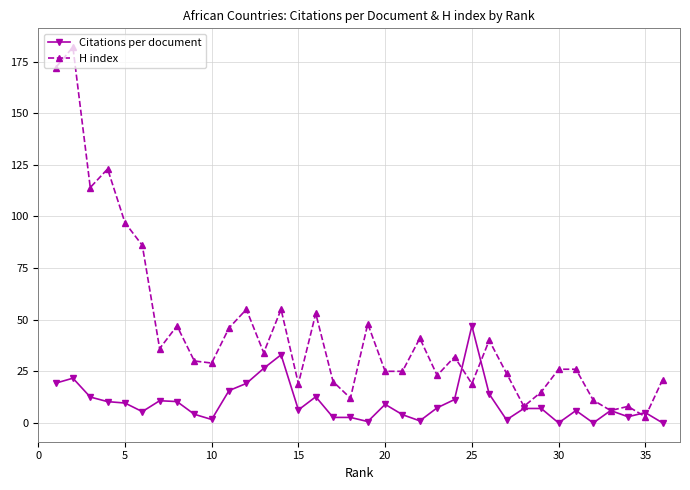

What are all the series names shown in the legend?

Citations per document, H index